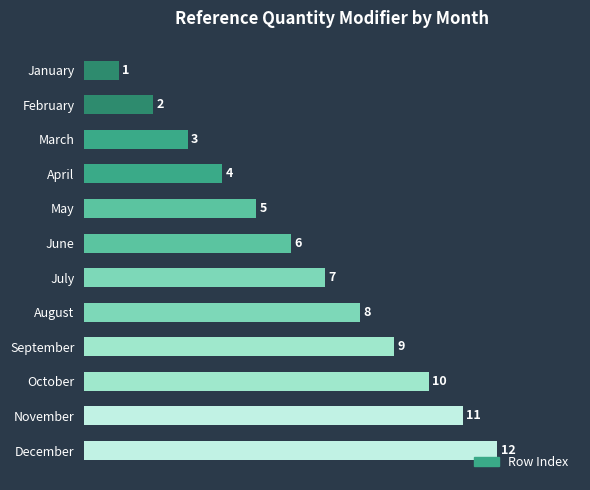

What is the approximate value at August, to the nearest 10?

10